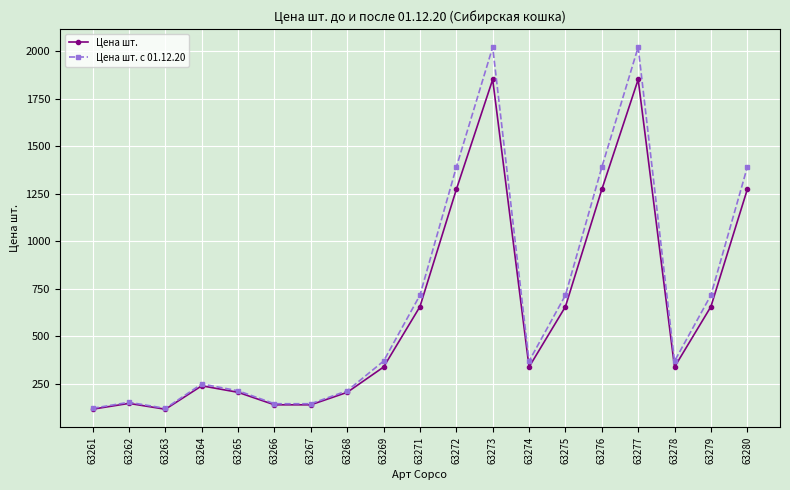

The value of Цена шт. at 63276 is 1782.2. True or false?

False